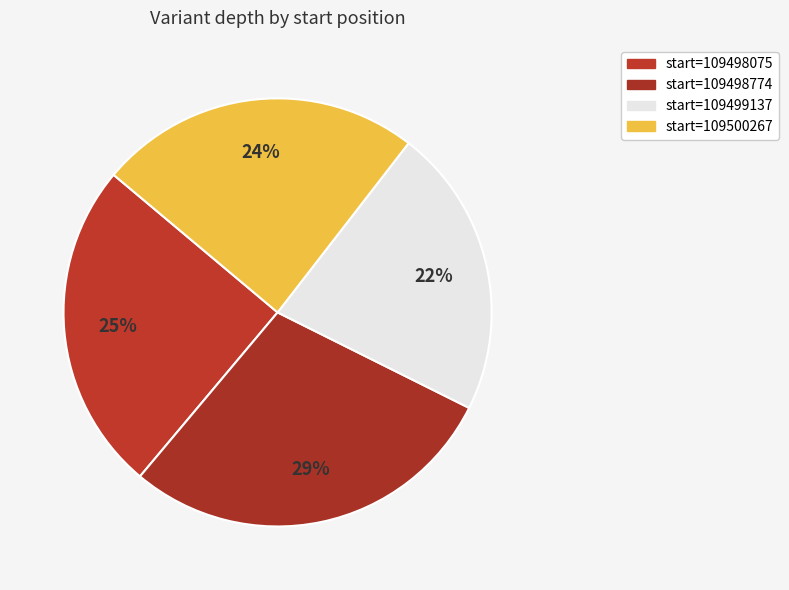

Rank the categories by value from lowest to highest.

109499137, 109500267, 109498075, 109498774